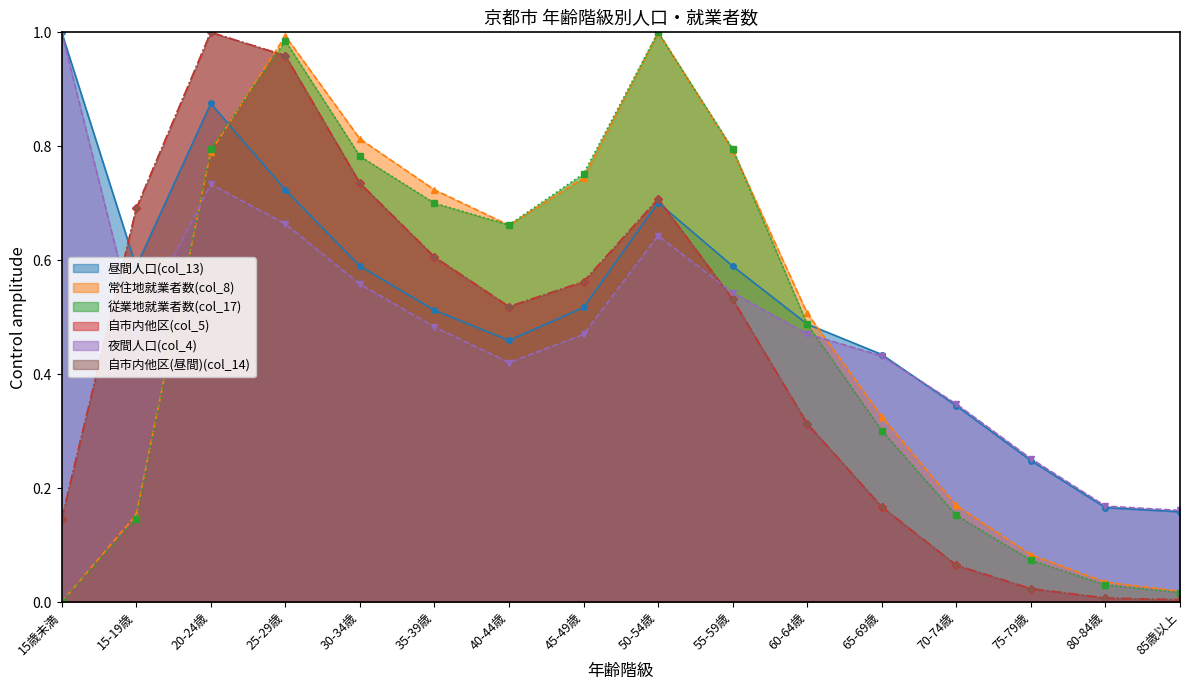

At which category is the sum across all series the highest?

25-29歳